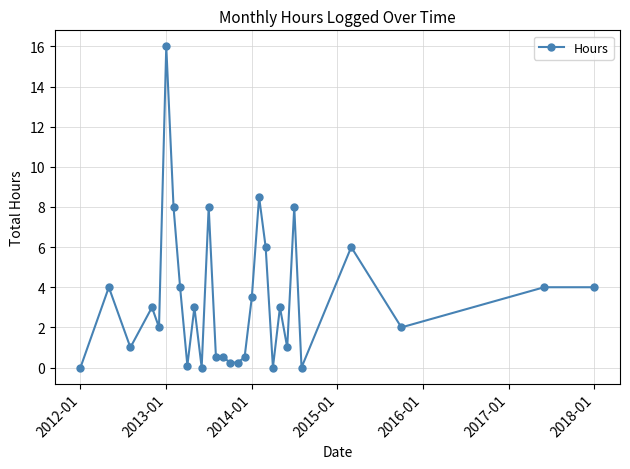

True or false: there are more than 1 points higher than both neighbors.

True